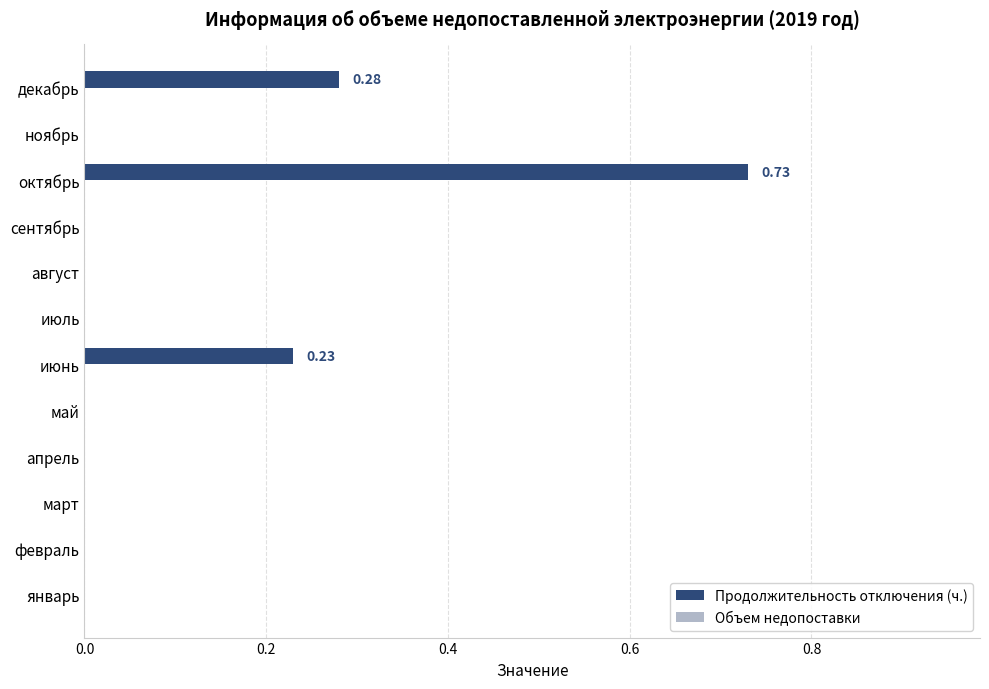

Which has a higher value, июнь or апрель?

июнь